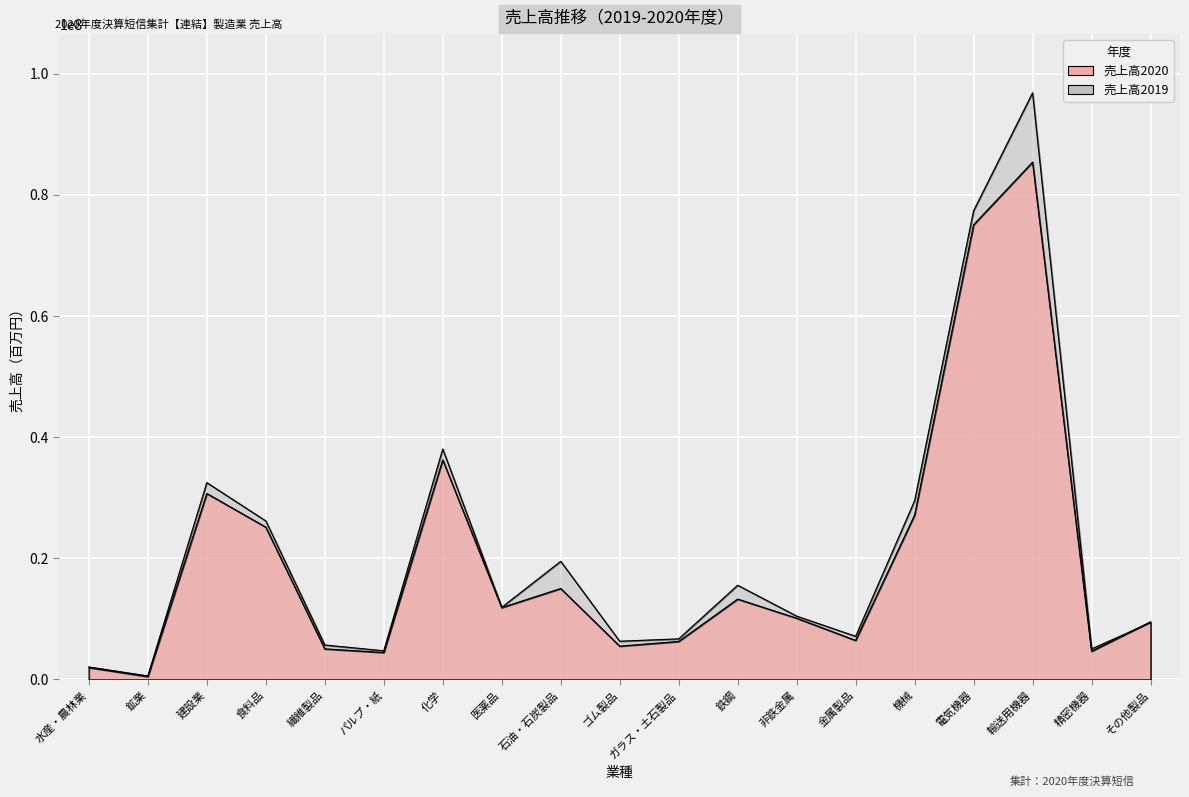

Where does the 売上高2019 series first go above 10463337?

建設業